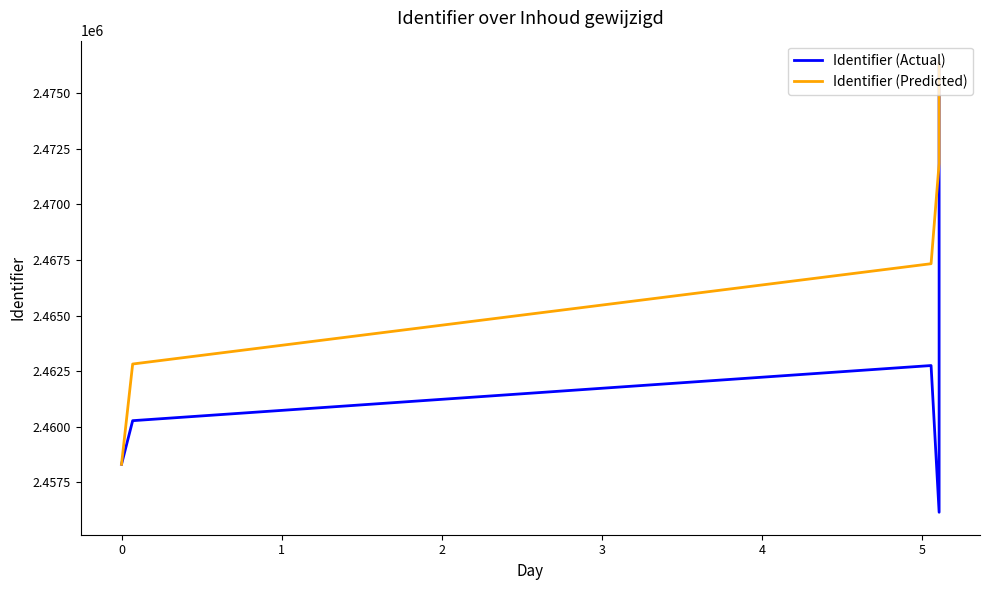

Rank the categories by Identifier (Predicted) value from lowest to highest.

−1, 0, 1, 2, 3